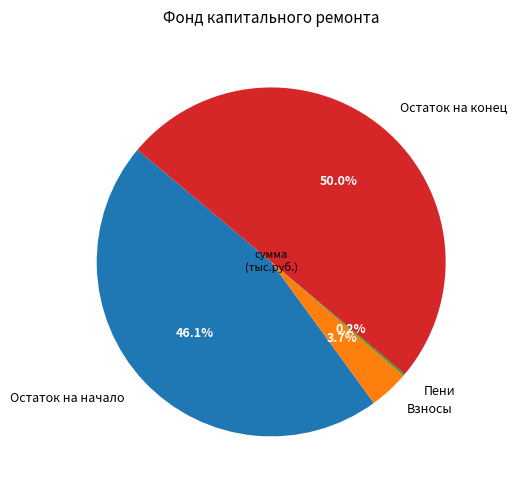

Which has a higher value, Остаток на конец or Остаток на начало?

Остаток на конец